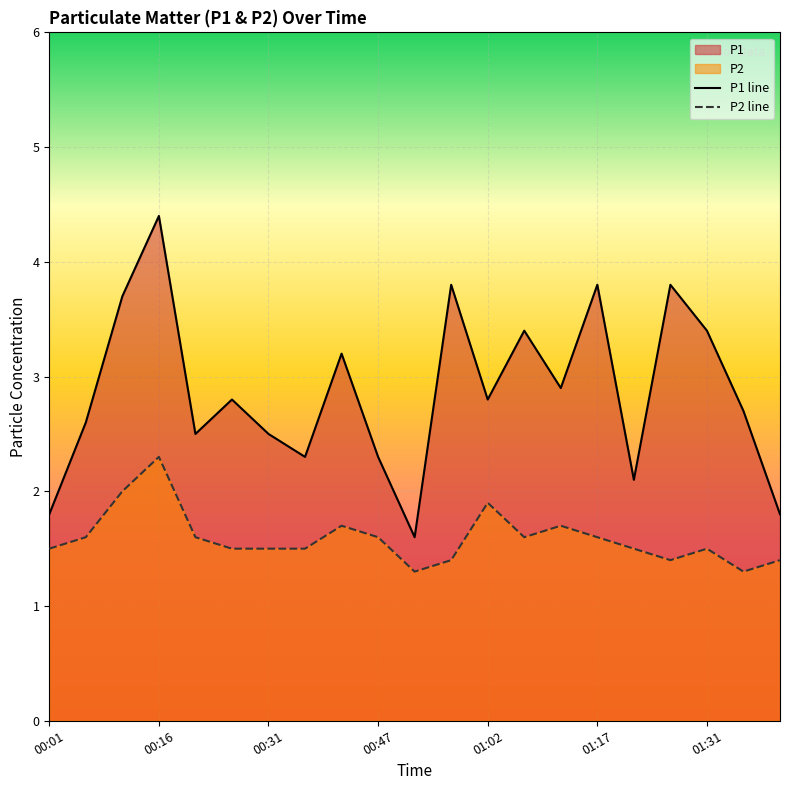

How many lines are shown in the chart?

2